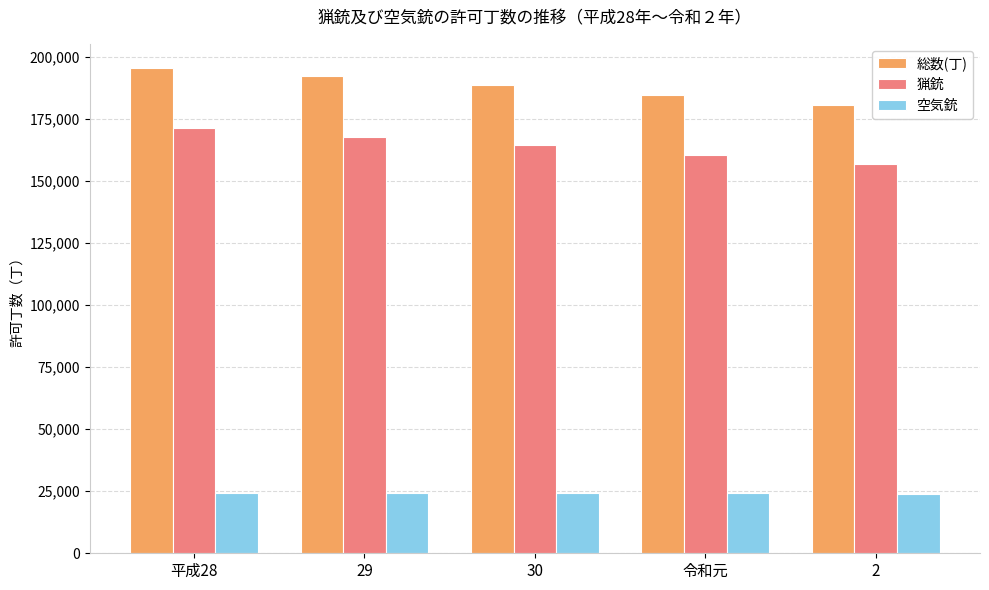

What is the difference between the highest and lowest values at 令和元?

160400